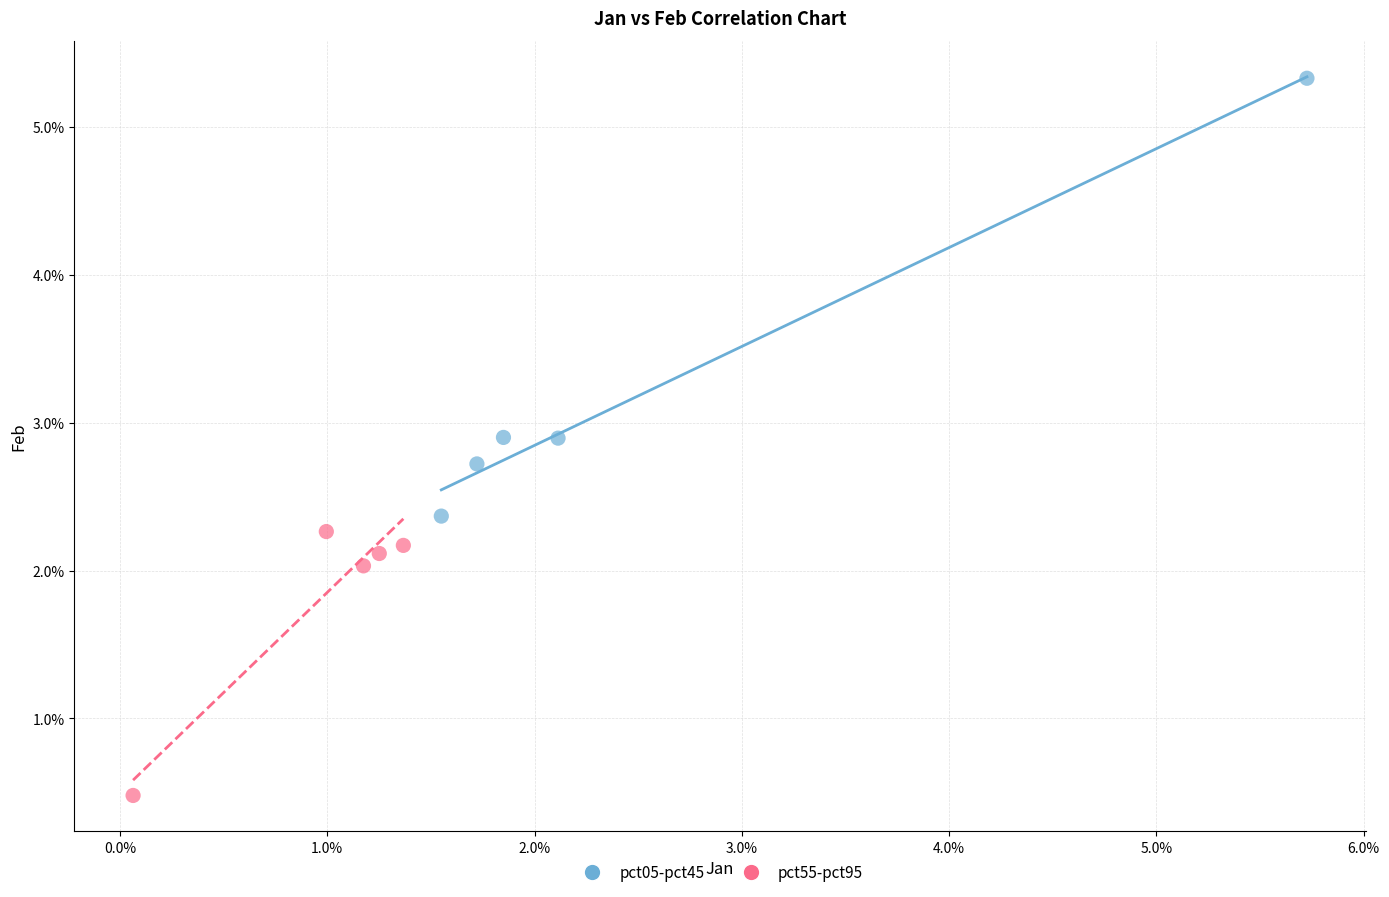

Which series contains the lowest Y value?

pct55-pct95